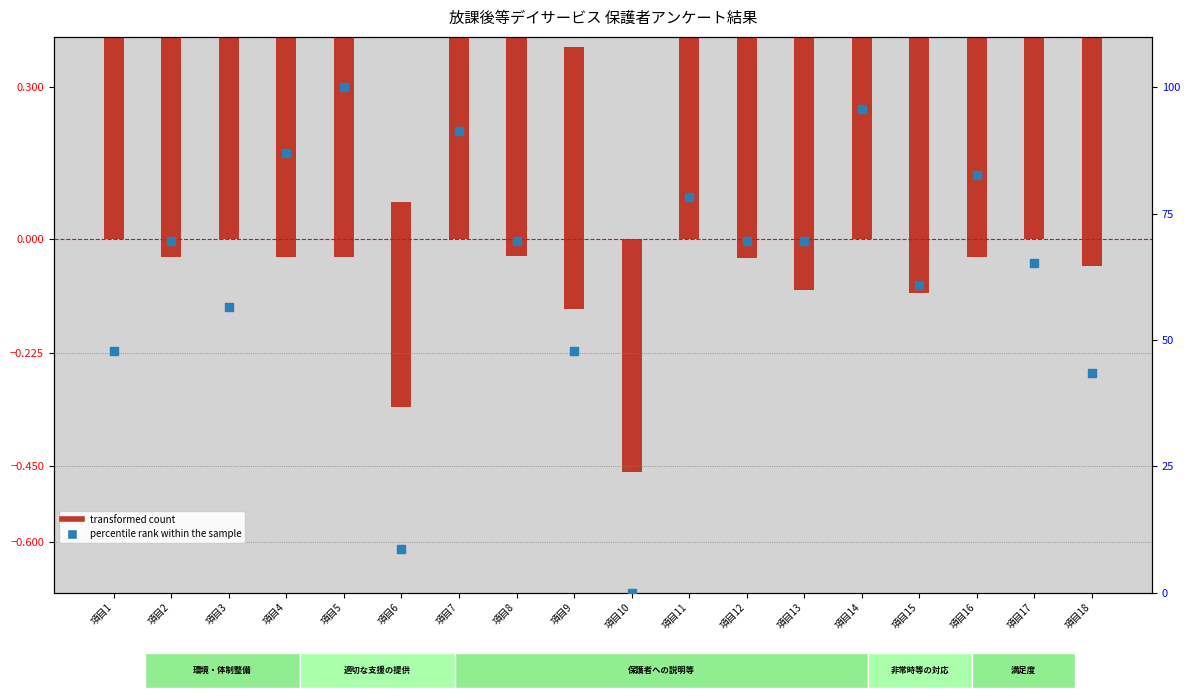

What is the total value across all series at 項目6?

8.4